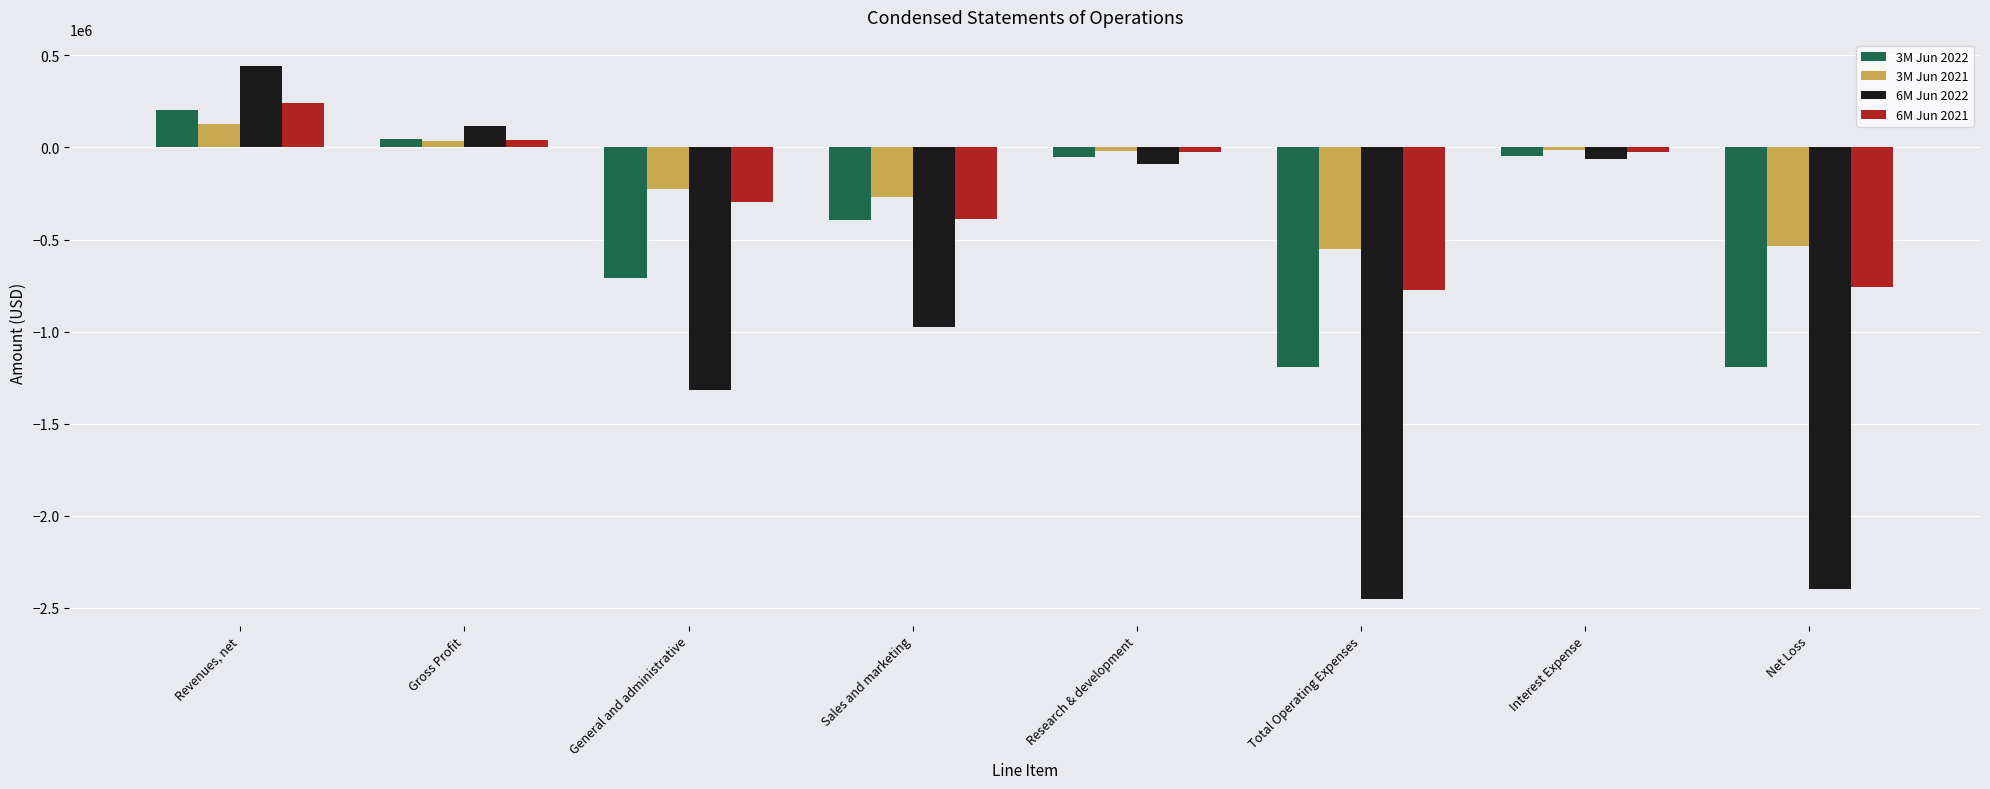

True or false: 6M Jun 2022 has a value of 231653 at Revenues, net.

False